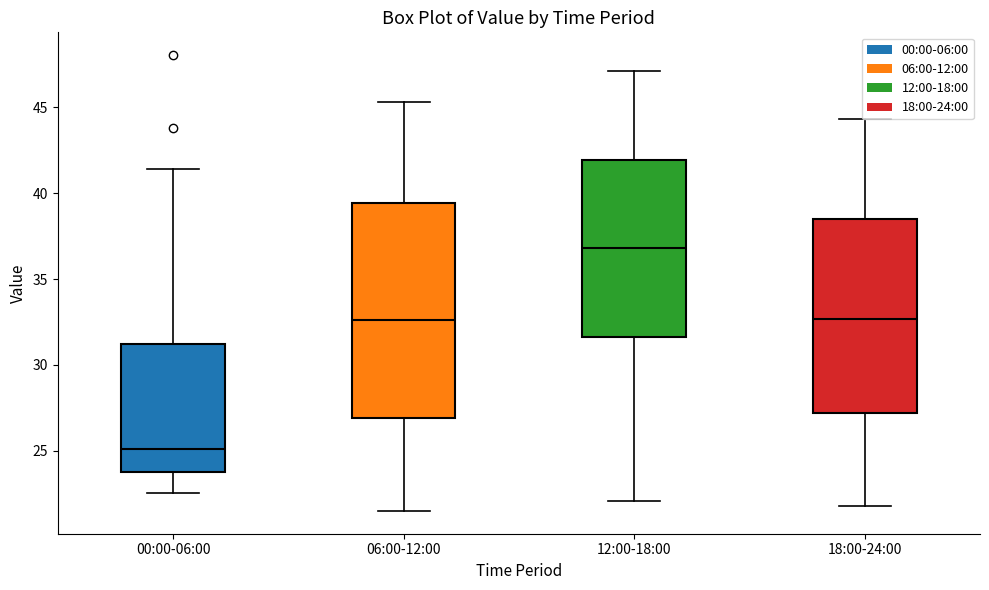

Reading left to right, transcribe this box plot: for each box, give where its median line is, the range the box spans, and where its two whiskers end, as read against the y-axis. The values are not printed on the chart, so give them approximately, as read against the axis.

00:00-06:00: median 25.0, box 24.0 to 31.0, whiskers 22.5 to 41.5
06:00-12:00: median 32.5, box 27.0 to 39.5, whiskers 21.5 to 45.5
12:00-18:00: median 37.0, box 31.5 to 42.0, whiskers 22.0 to 47.0
18:00-24:00: median 32.5, box 27.0 to 38.5, whiskers 22.0 to 44.5